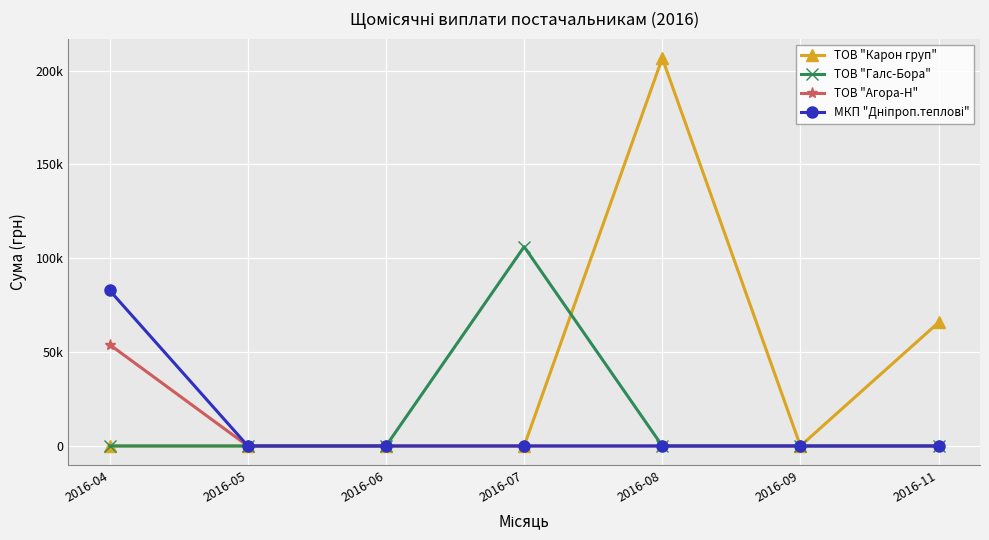

True or false: ТОВ "Галс-Бора" has a value of 0.0 at 2016-04.

True